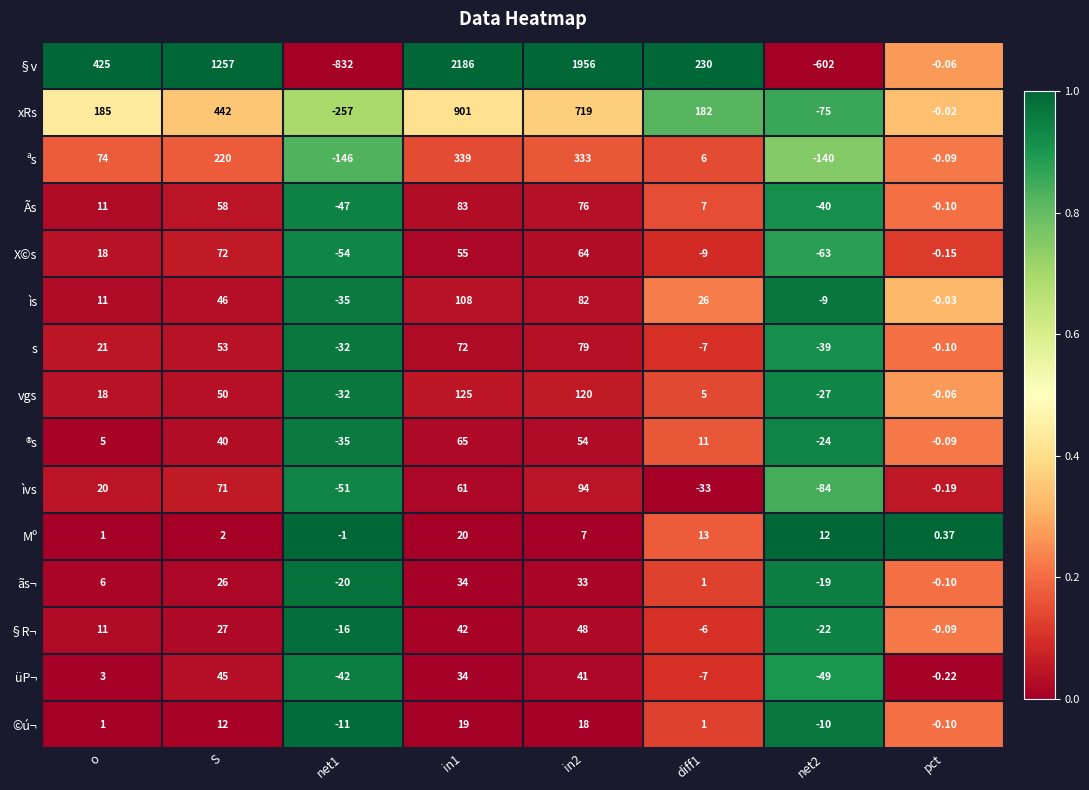

Which series has the widest spread of values?

§v